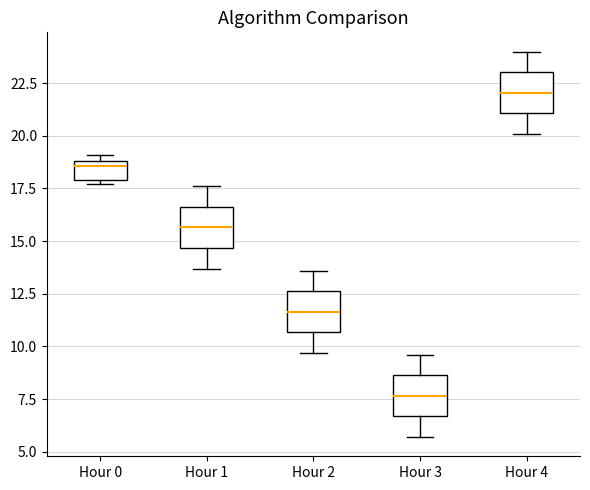

Reading left to right, transcribe this box plot: for each box, give where its median line is, the range the box spans, and where its two whiskers end, as read against the y-axis. The values are not printed on the chart, so give them approximately, as read against the axis.

Hour 0: median 18.5, box 18.0 to 19.0, whiskers 17.5 to 19.0 (just above the box's upper edge)
Hour 1: median 15.5, box 14.5 to 16.5, whiskers 13.5 to 17.5
Hour 2: median 11.5, box 10.5 to 12.5, whiskers 9.5 to 13.5
Hour 3: median 7.5, box 6.5 to 8.5, whiskers 5.5 to 9.5
Hour 4: median 22.0, box 21.0 to 23.0, whiskers 20.0 to 24.0